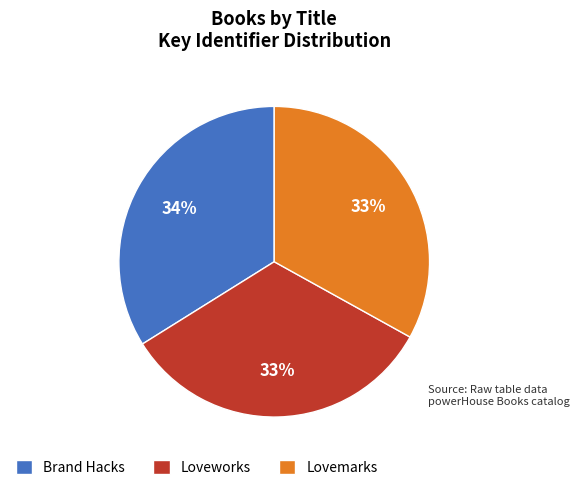

The Loveworks slice represents 33% of the pie. True or false?

True